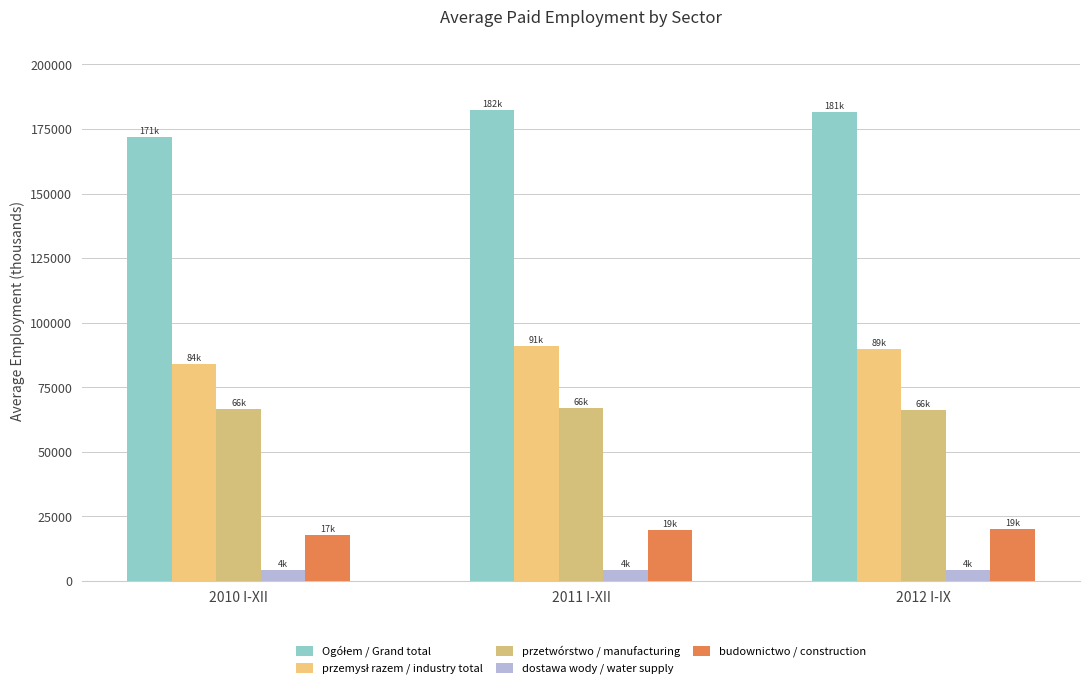

True or false: budownictwo / construction has a value of 19991 at 2012 I-IX.

True